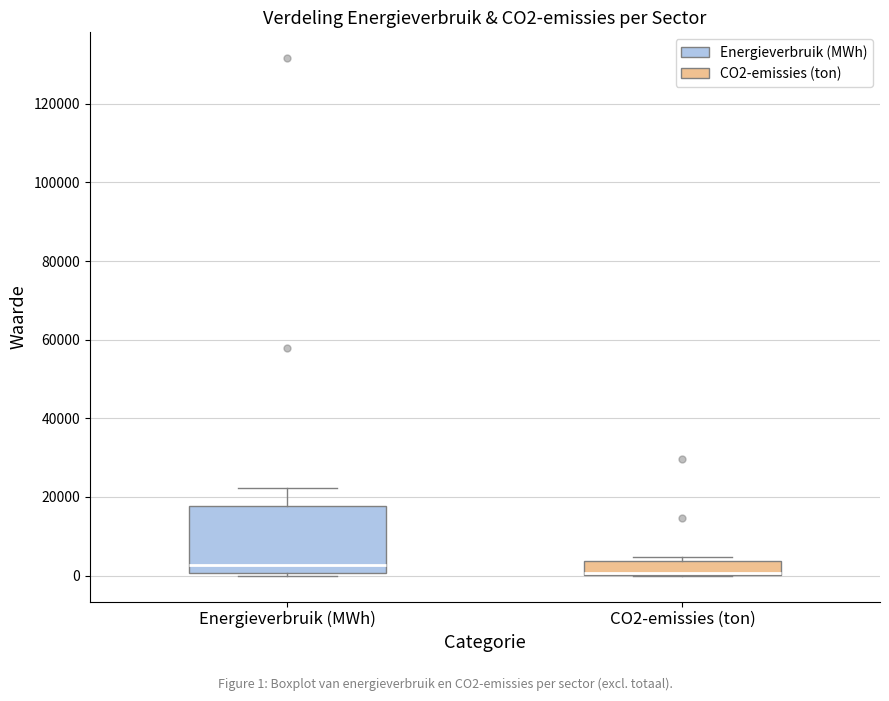

Comparing the boxes themselves (not the whiskers), which one is the tallest?

Energieverbruik (MWh)